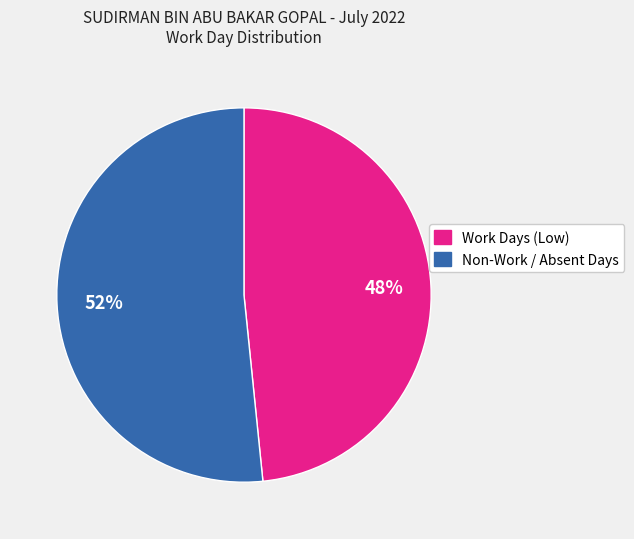

To the nearest percent, what is the average slice percentage?

50%